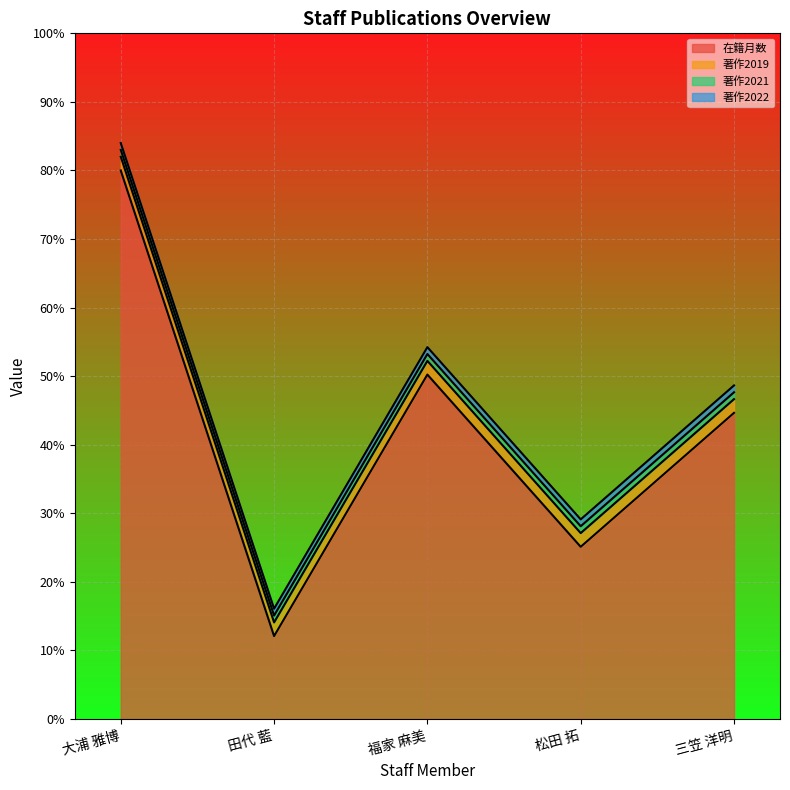

At how many categories does at least one series exceed 47?

3